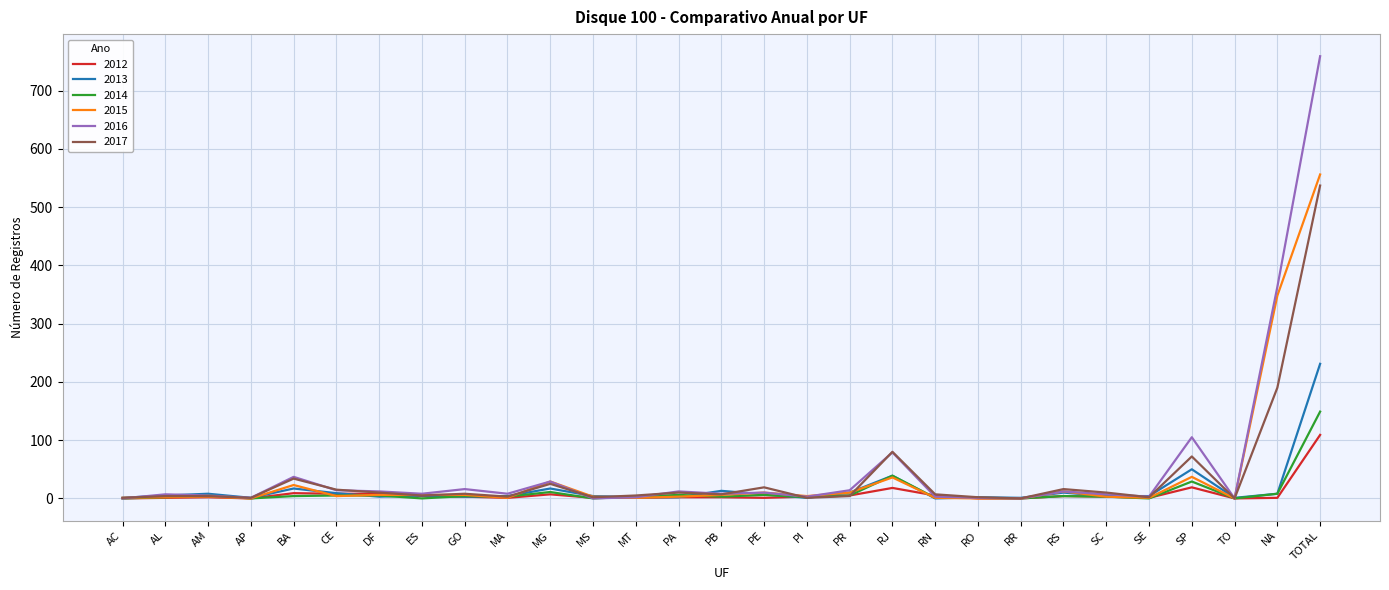

What is the maximum value shown in the chart?

759